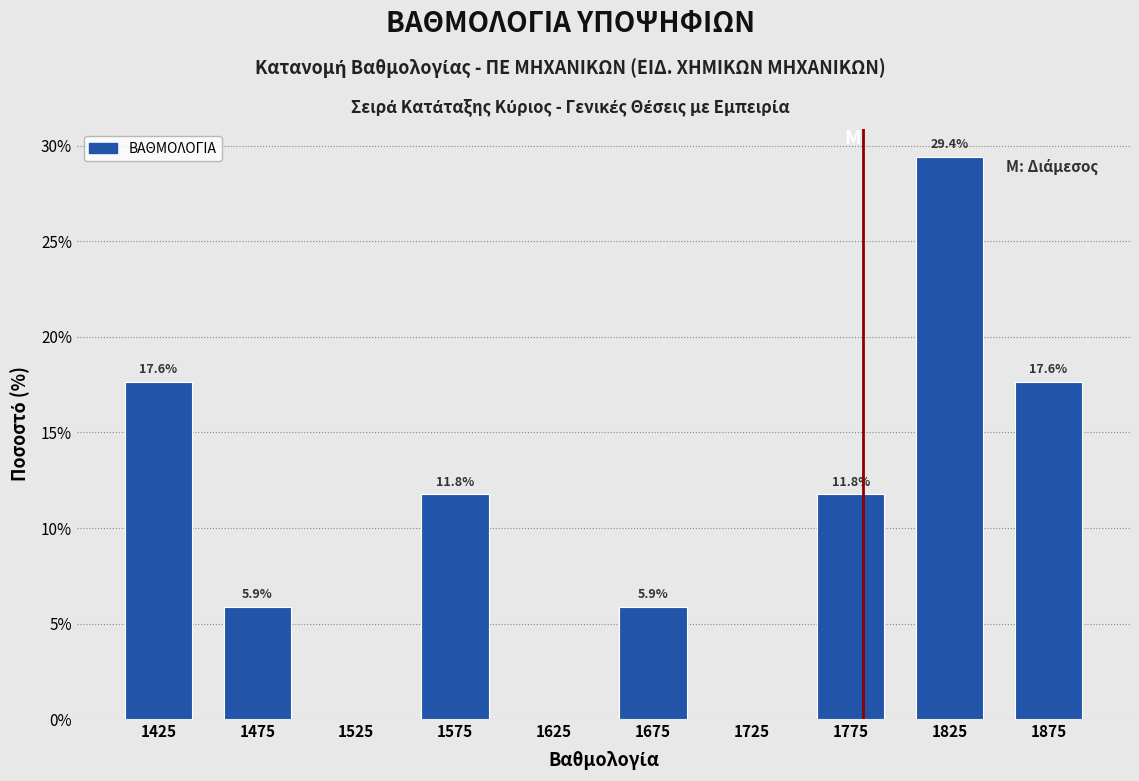

Which range on the x-axis has the tallest bar?

1800 to 1850